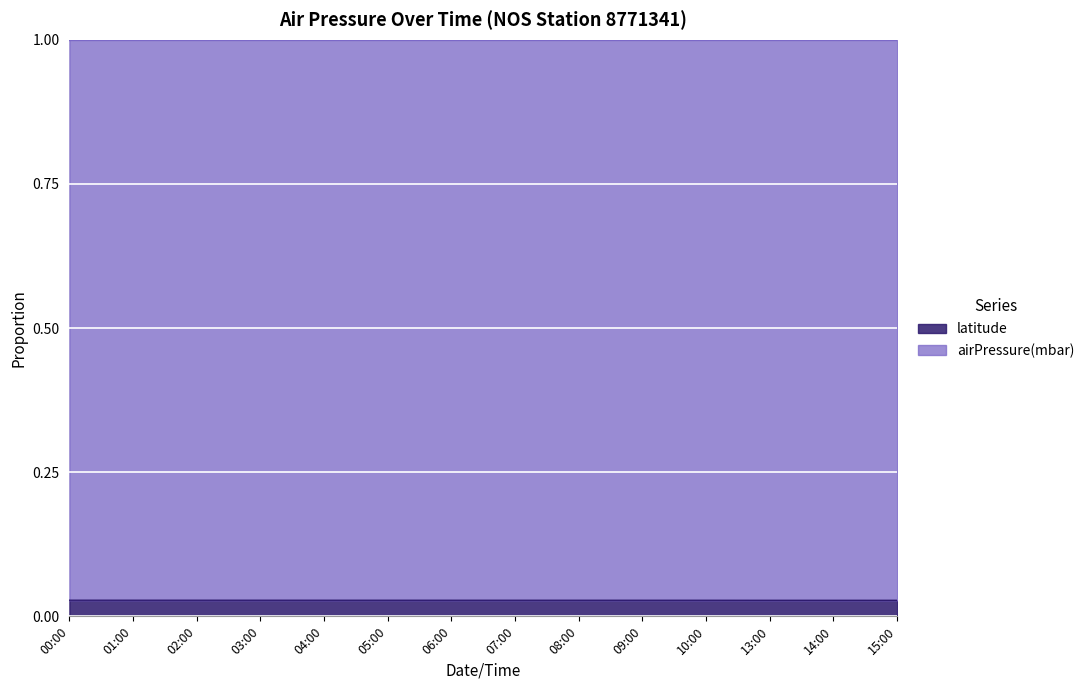

How many lines are shown in the chart?

2